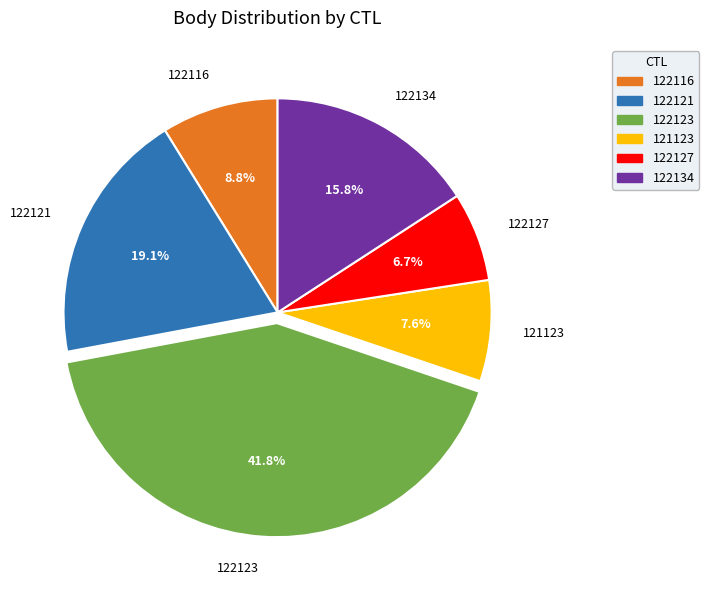

Count the number of slices in the pie.

6